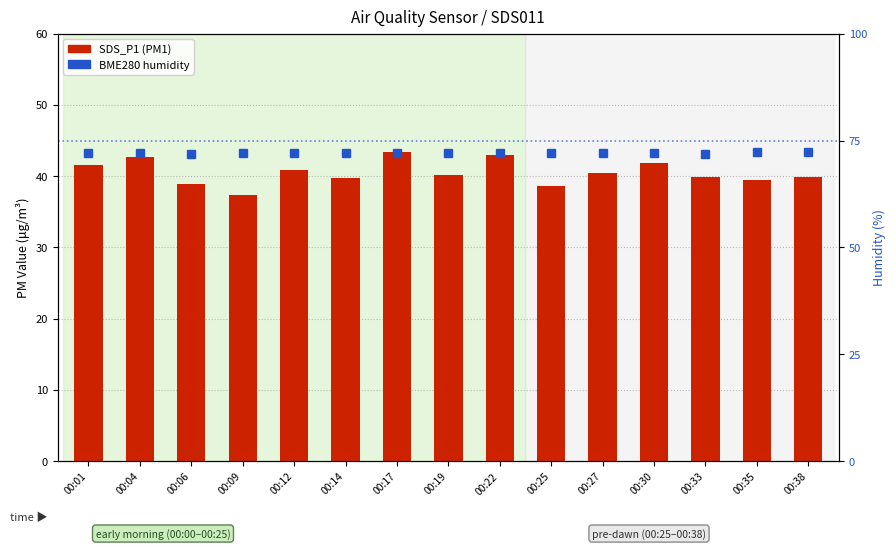

At which label does BME280 humidity reach its peak?

00:38